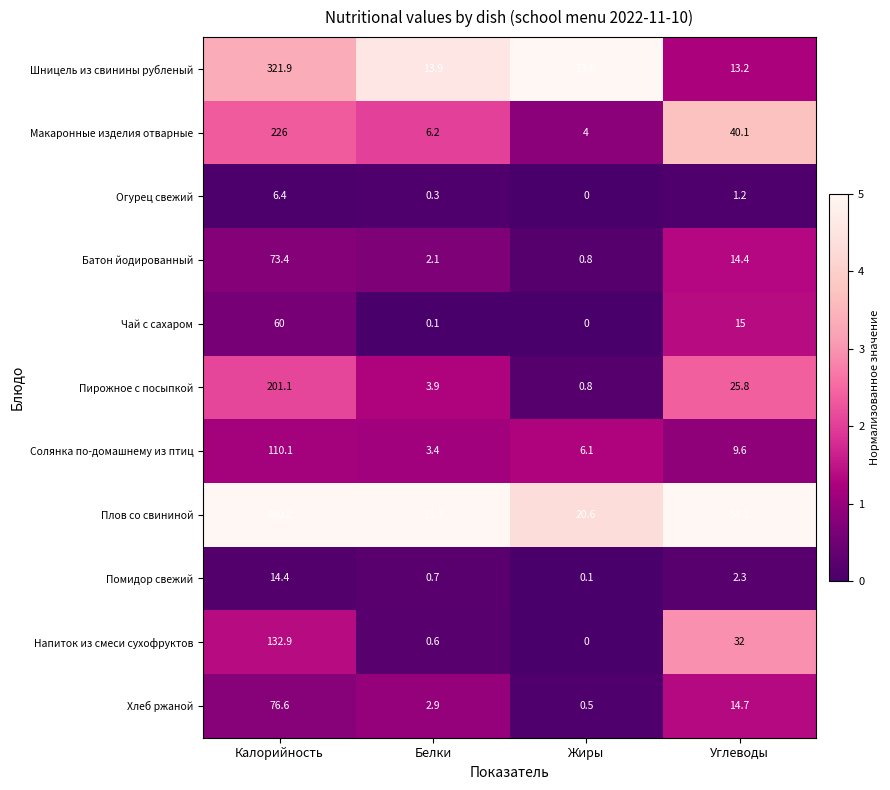

What is the difference between the maximum and second lowest values in the Чай с сахаром series?

59.9